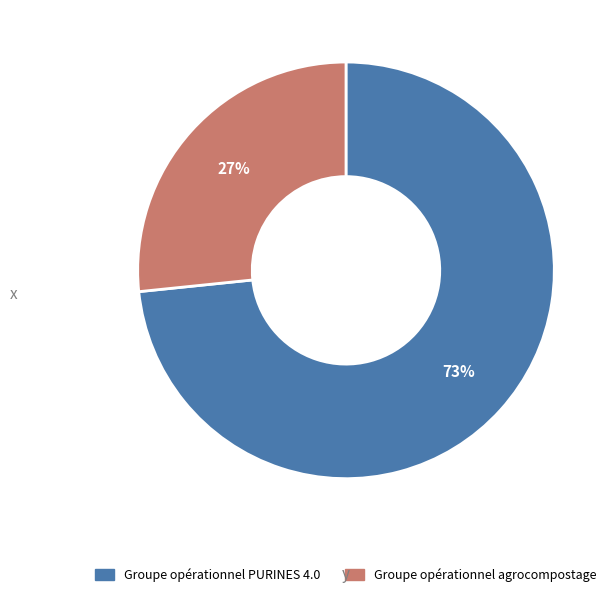

Rank the categories by value from lowest to highest.

Groupe opérationnel agrocompostage, Groupe opérationnel PURINES 4.0